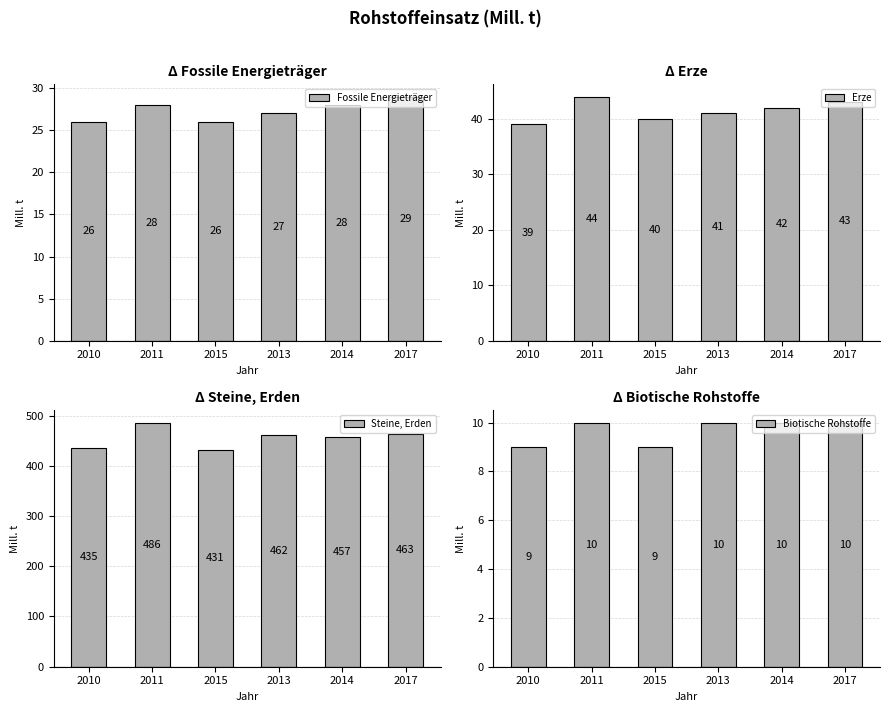

True or false: Erze has a value of 11 at 2011.

False